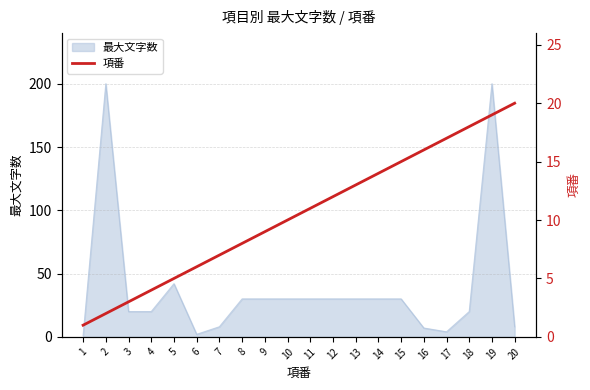

The 最大文字数 series shows 2 at 6. True or false?

True